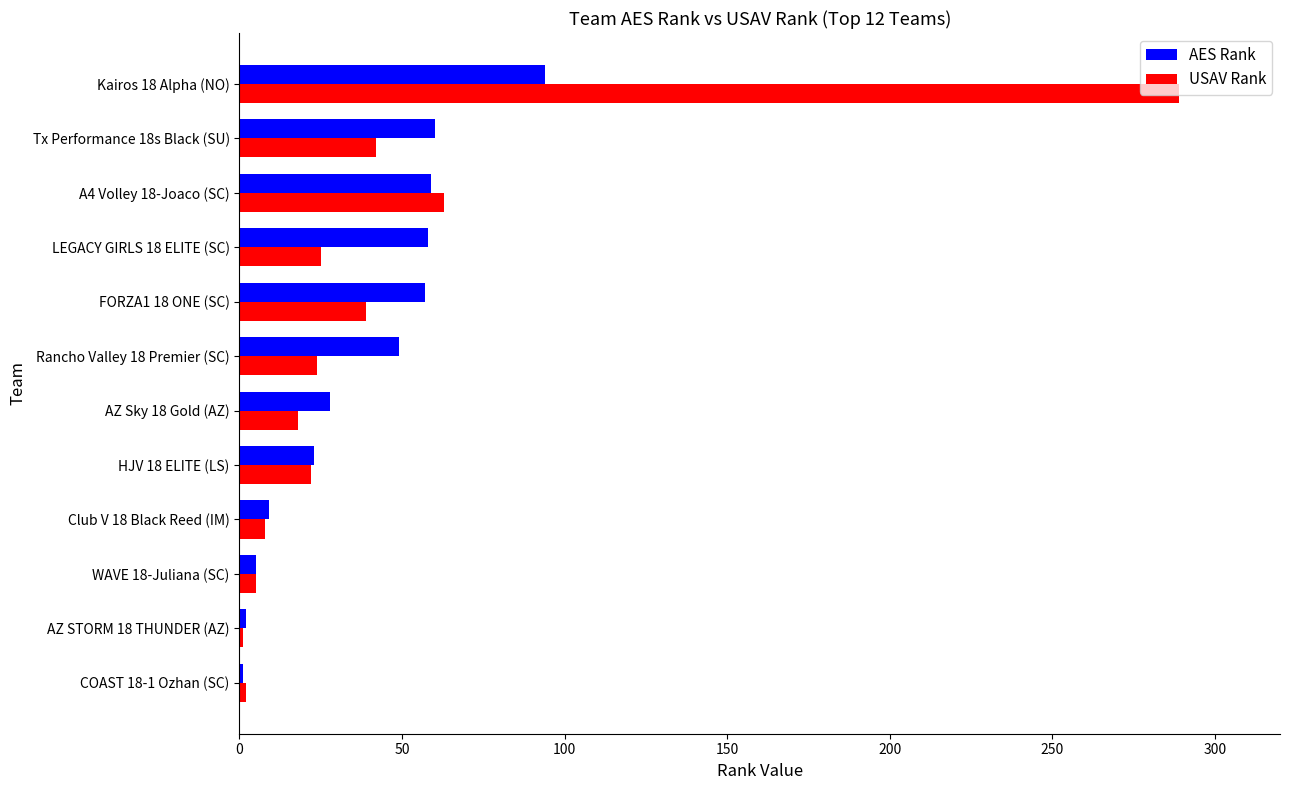

At which category is the sum across all series the highest?

Kairos 18 Alpha (NO)